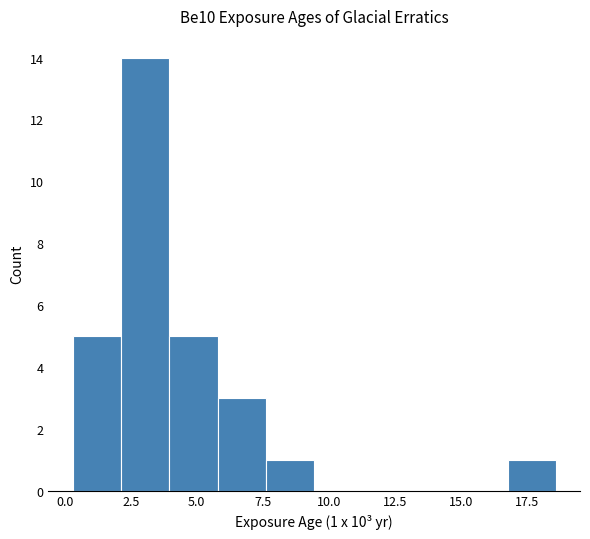

Around what value on the x-axis is the tallest bar? Give the approximate position of its centre, as read against the axis.

3.0